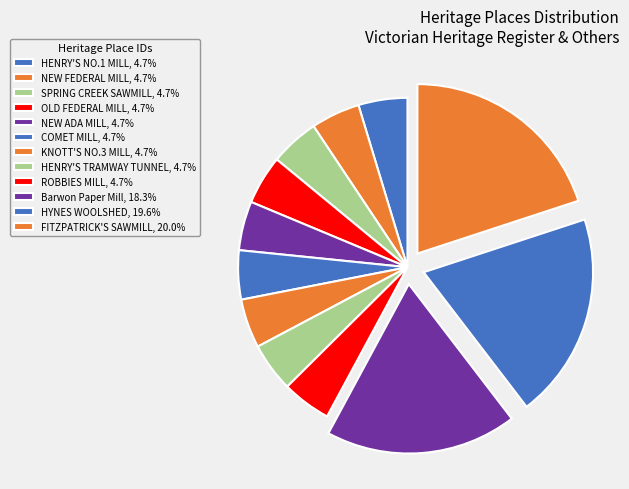

Count the number of slices in the pie.

12